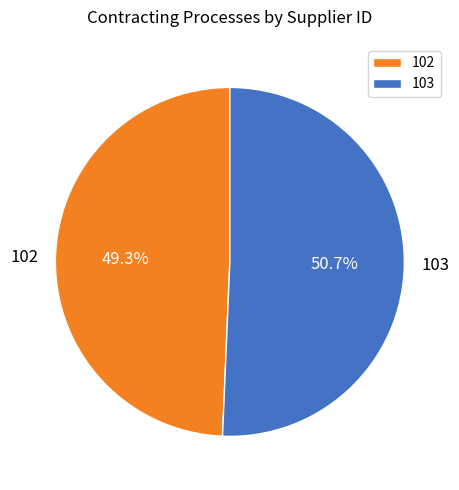

Which slice represents more than half of the pie?

103